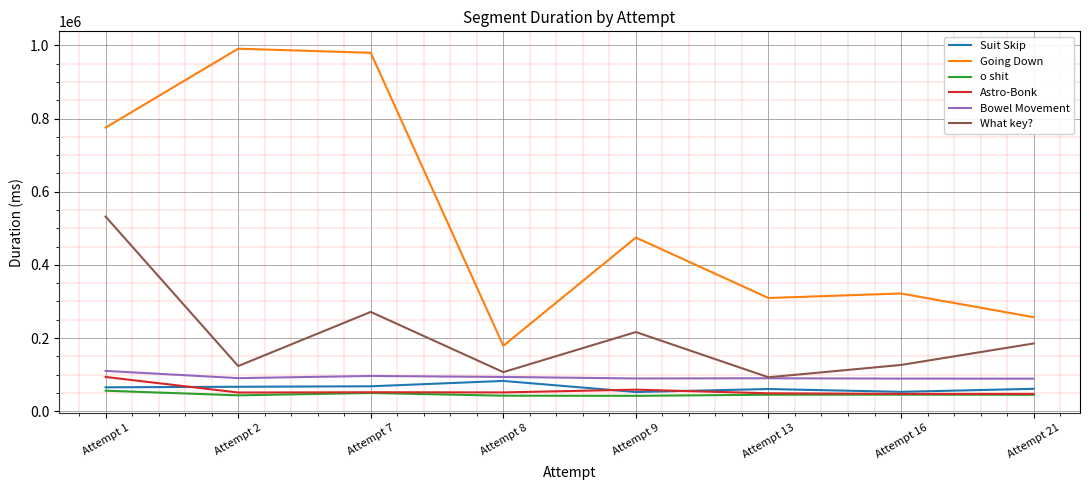

What is the average value of the Bowel Movement series?

93420